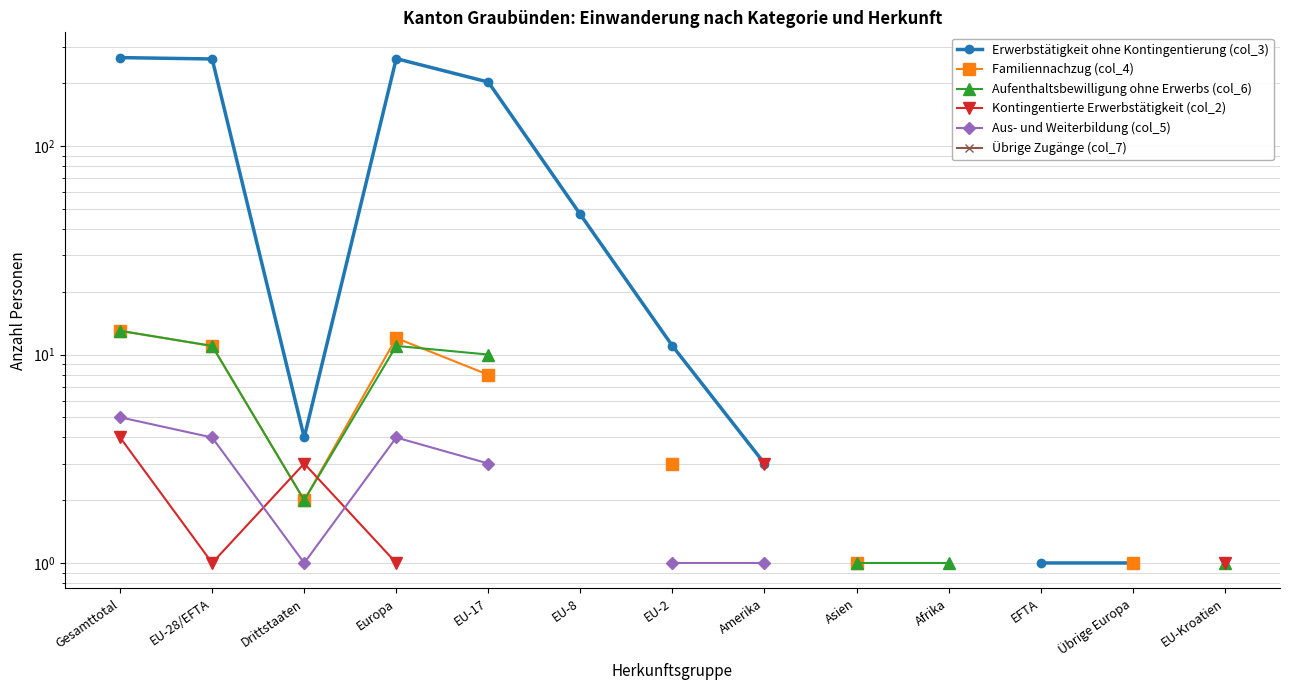

What is the lowest value of the Familiennachzug (col_4) series?

1.0